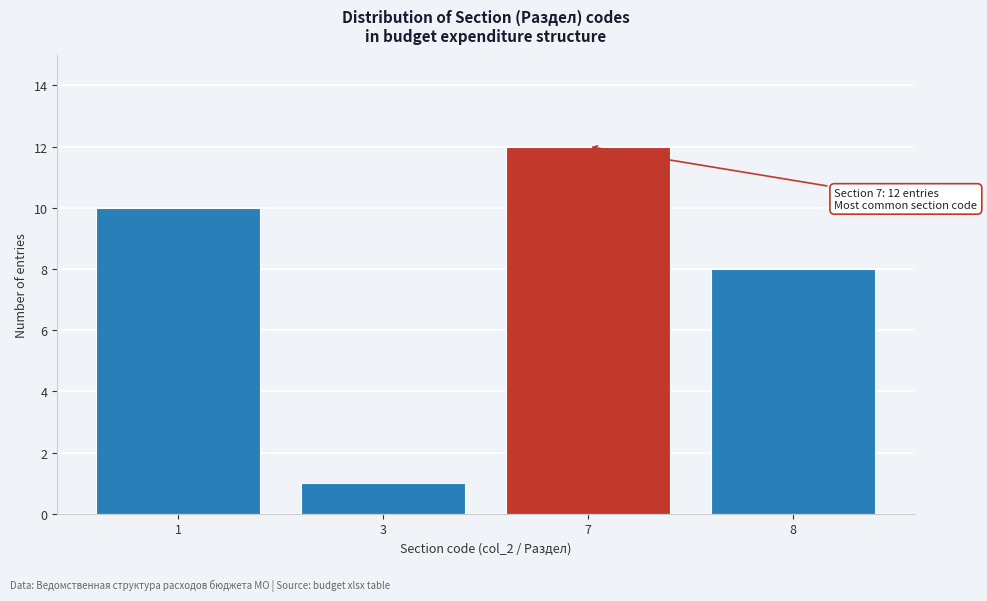

Reading left to right, what are all the values shown in this chart?

1=10	3=1	7=12	8=8